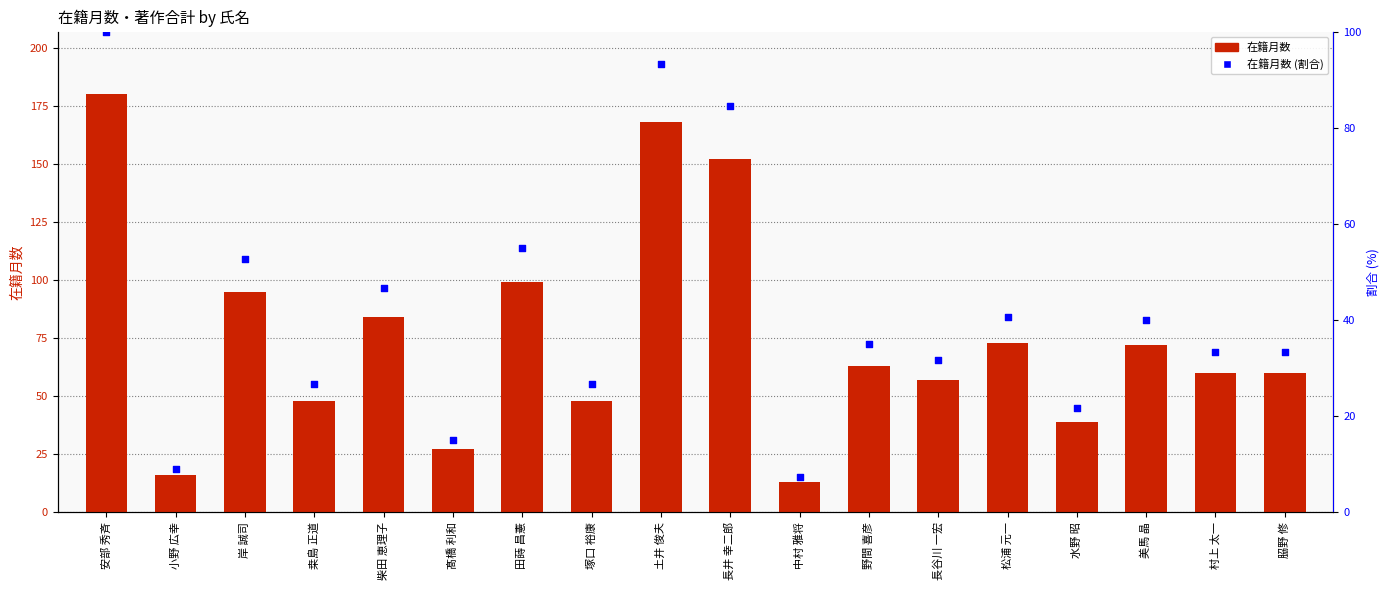

Which series has the largest total across all categories?

在籍月数